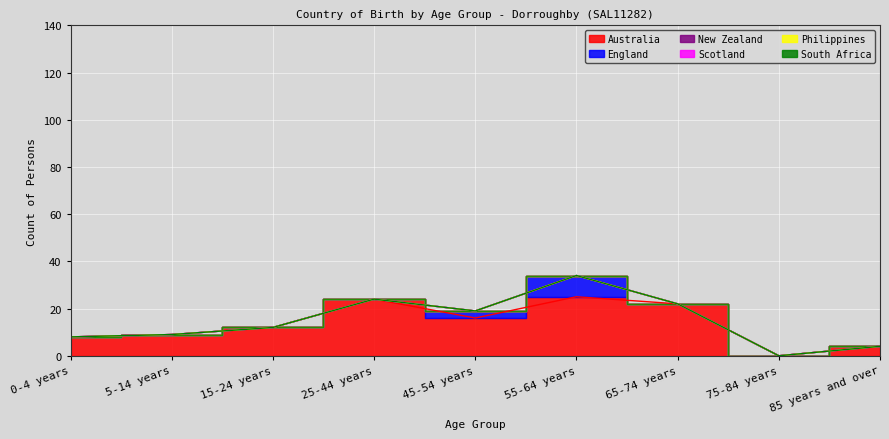

True or false: Philippines and England intersect in this chart.

False